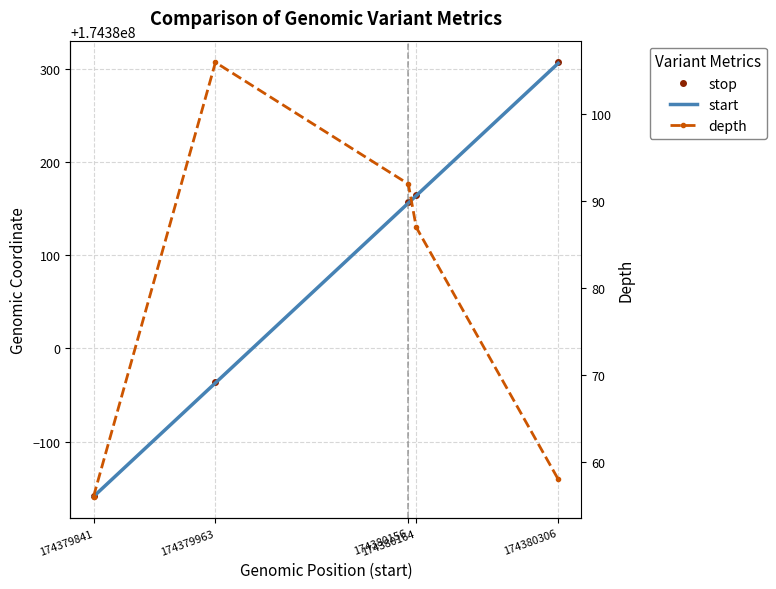

The depth series shows 73 at 174379963. True or false?

False